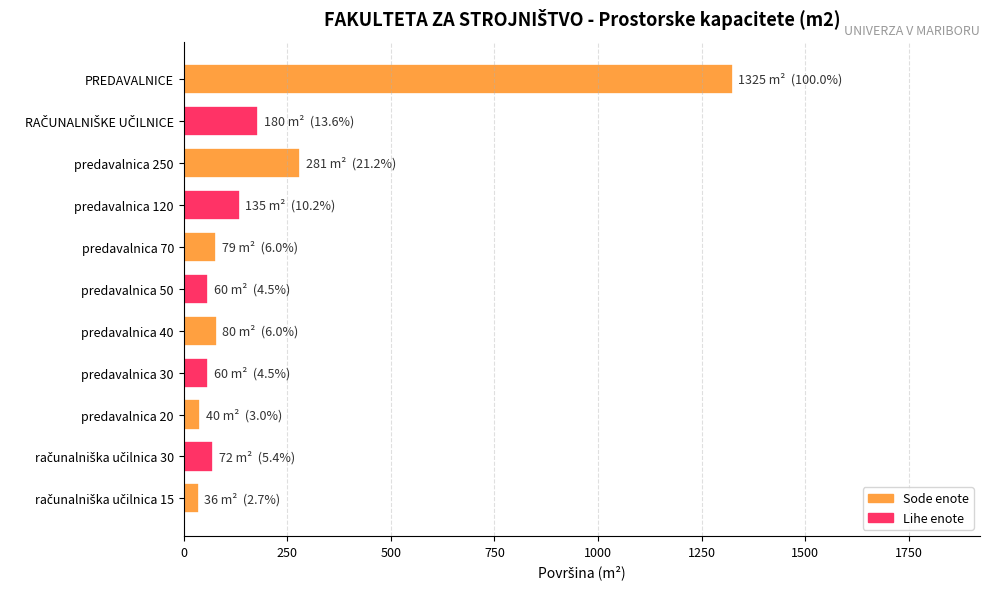

What is the label of the 8th bar from the bottom?

predavalnica 120